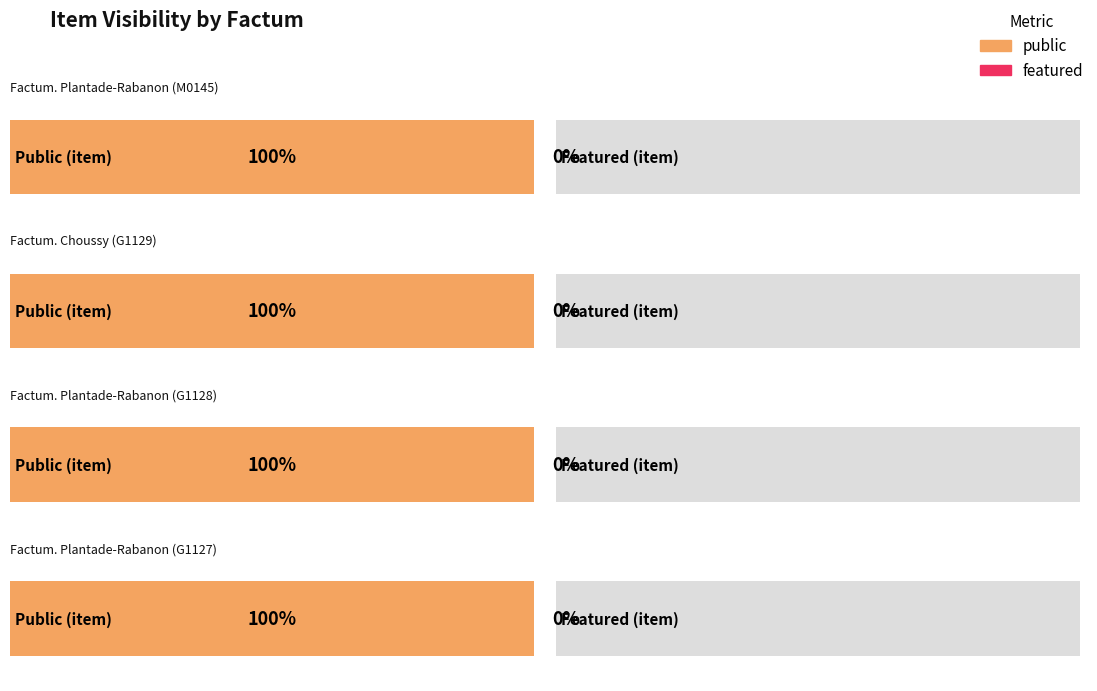

What is the approximate value of public at Factum. Choussy (G1129)?

1